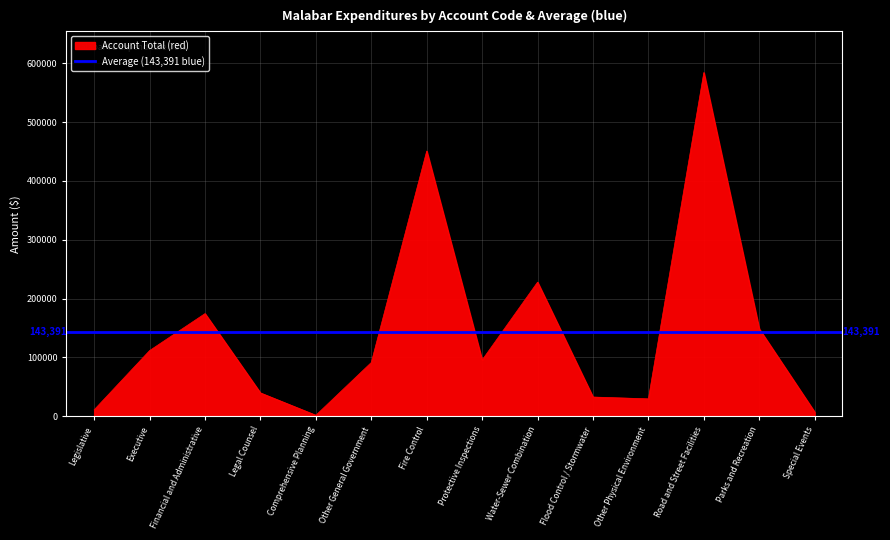

True or false: Account Total (red) has a value of 111730 at Executive.

True